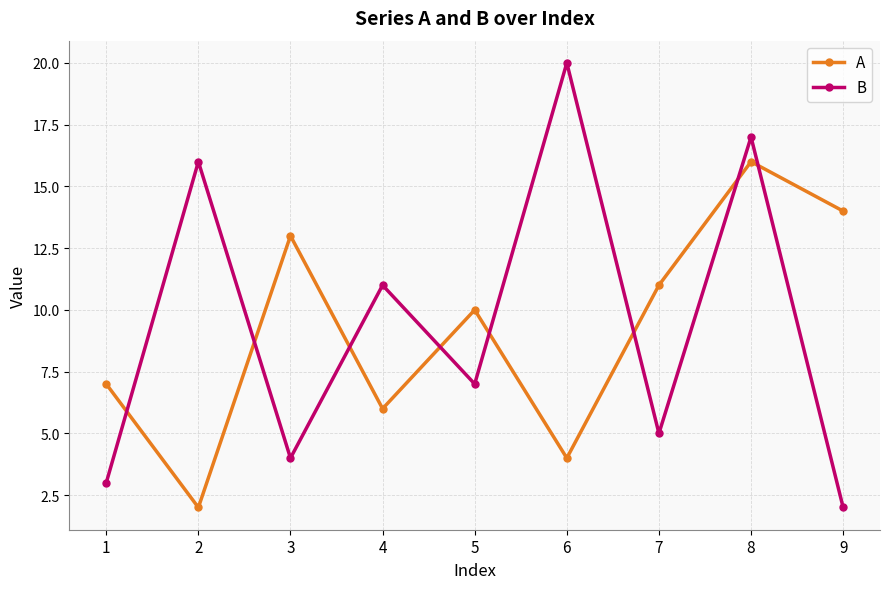

What is the difference between the highest and lowest values at 7?

6